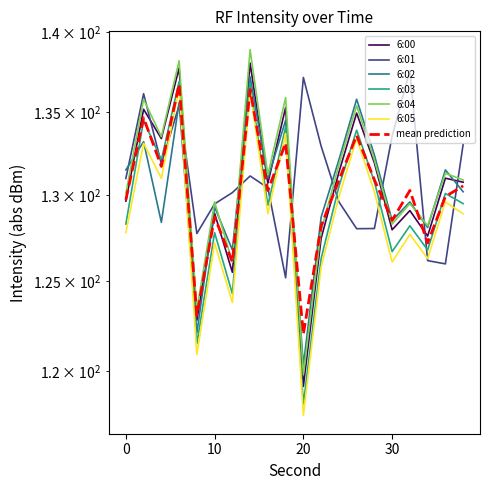

Which series ends up on top after the final intersection of 6:00 and 6:02?

6:00